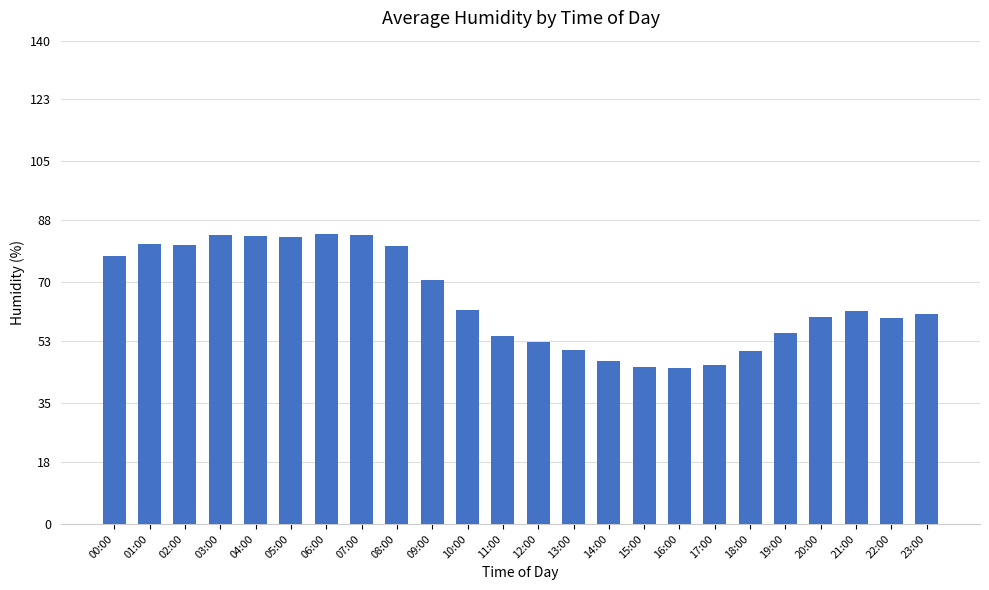

Is it true that the value at 07:00 is 83.7?

True